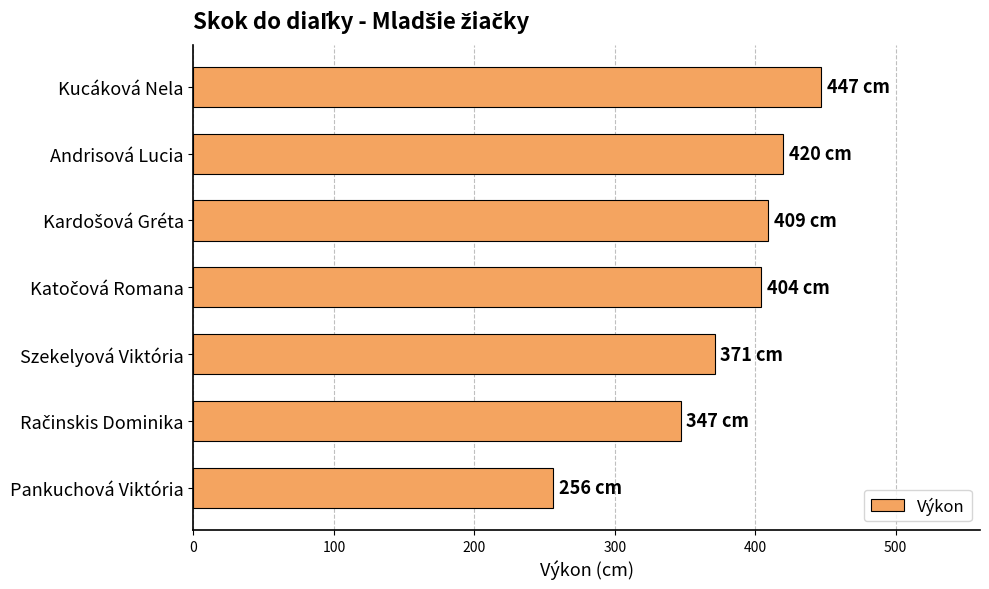

What is the sum of all values?

2654